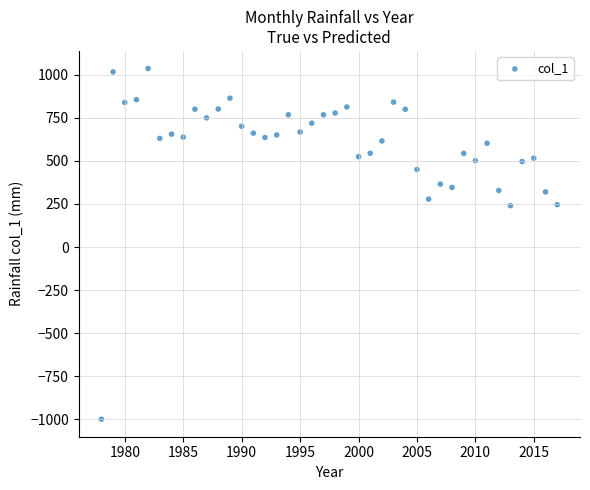

What is the range of X values (max minus min)?

39.0